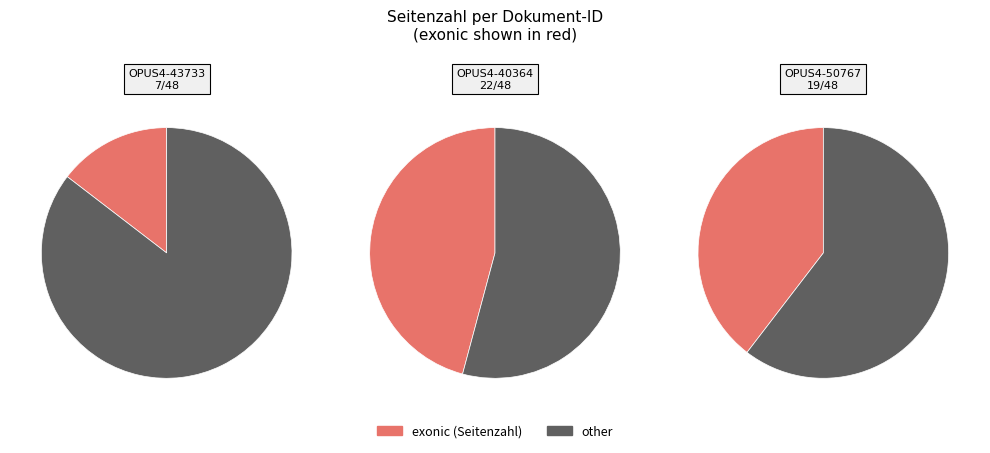

What is the smallest slice in the pie chart?

OPUS4-43733